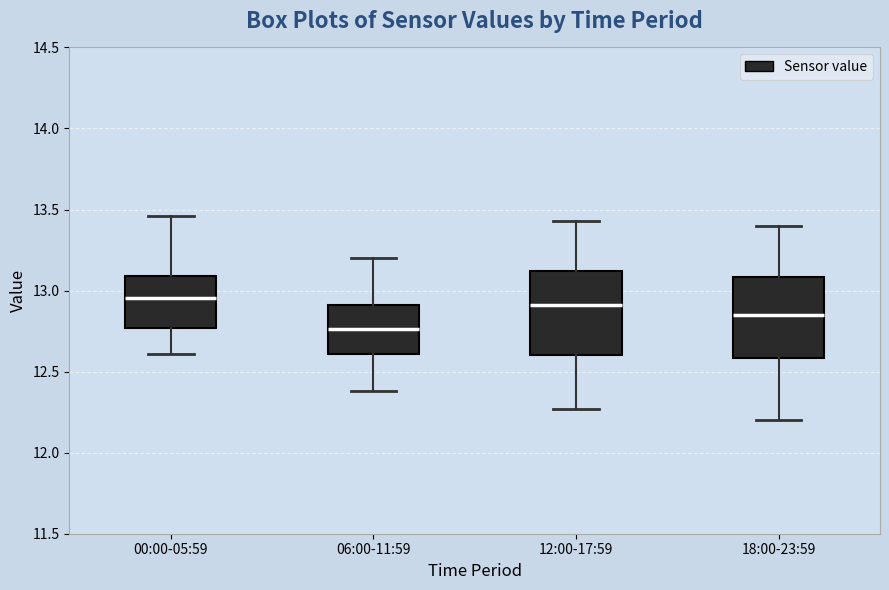

Reading left to right, transcribe this box plot: for each box, give where its median line is, the range the box spans, and where its two whiskers end, as read against the y-axis. The values are not printed on the chart, so give them approximately, as read against the axis.

00:00-05:59: median 12.95, box 12.75 to 13.10, whiskers 12.60 to 13.45
06:00-11:59: median 12.75, box 12.60 to 12.90, whiskers 12.40 to 13.20
12:00-17:59: median 12.90, box 12.60 to 13.10, whiskers 12.25 to 13.45
18:00-23:59: median 12.85, box 12.60 to 13.10, whiskers 12.20 to 13.40